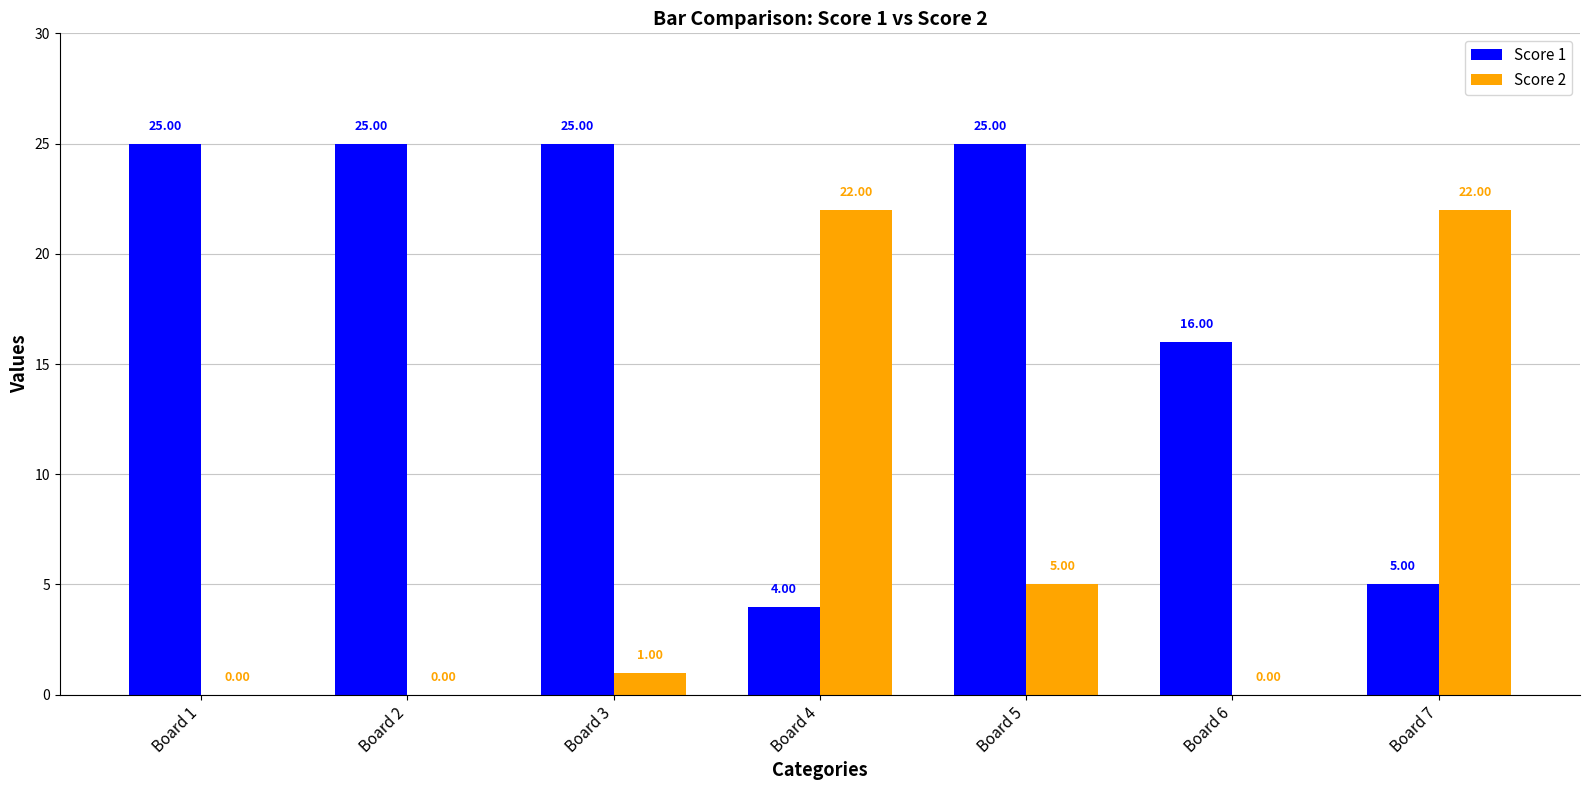

Which series has the widest spread of values?

Score 2